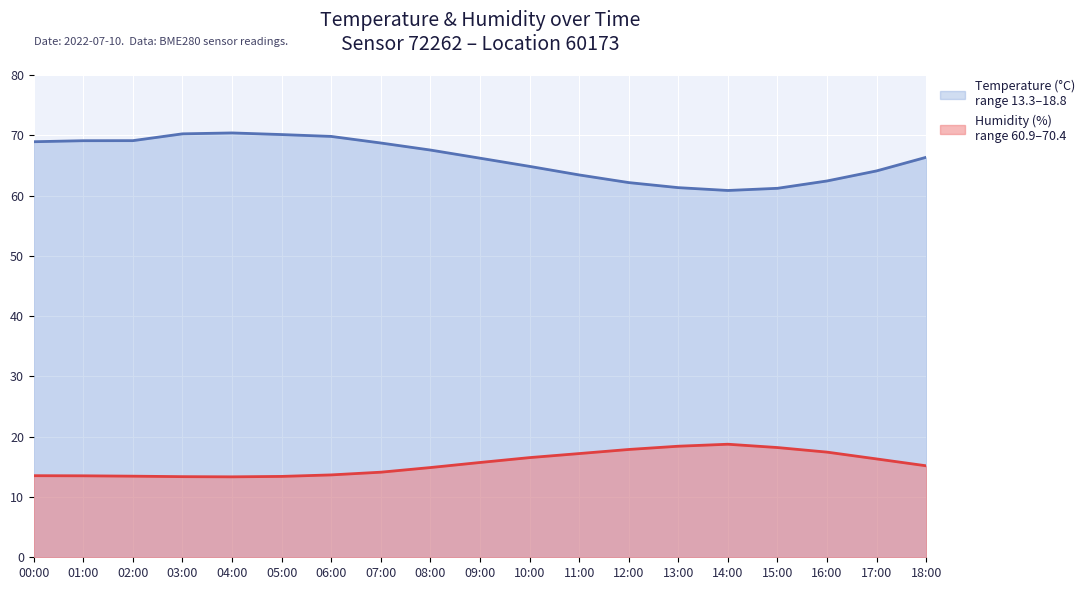

Is the value of humidity at 12:00 greater than the value of temperature at 16:00?

Yes